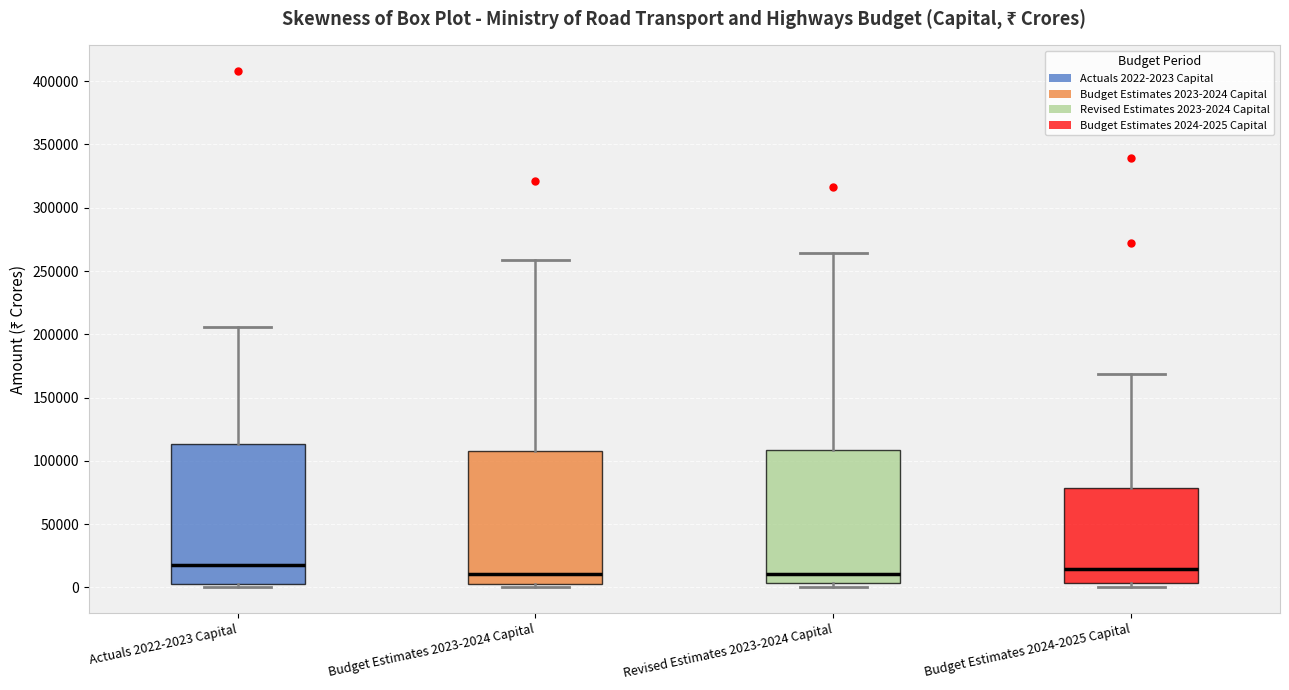

Reading left to right, transcribe this box plot: for each box, give where its median line is, the range the box spans, and where its two whiskers end, as read against the y-axis. The values are not printed on the chart, so give them approximately, as read against the axis.

Actuals 2022-2023 Capital: median 20000, box 5000 to 115000, whiskers 0 to 205000
Budget Estimates 2023-2024 Capital: median 10000, box 5000 to 110000, whiskers 0 to 260000
Revised Estimates 2023-2024 Capital: median 10000, box 5000 to 110000, whiskers 0 to 265000
Budget Estimates 2024-2025 Capital: median 15000, box 5000 to 80000, whiskers 0 to 170000